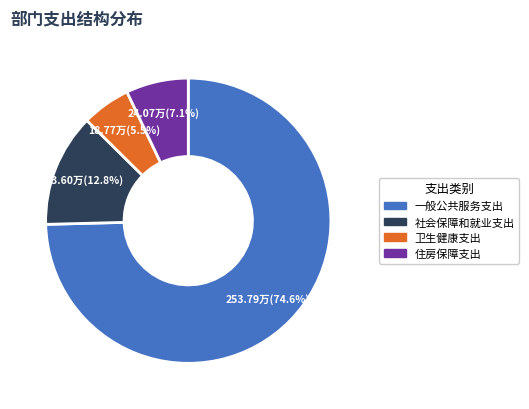

Between 社会保障和就业支出 and 住房保障支出, which is larger?

社会保障和就业支出